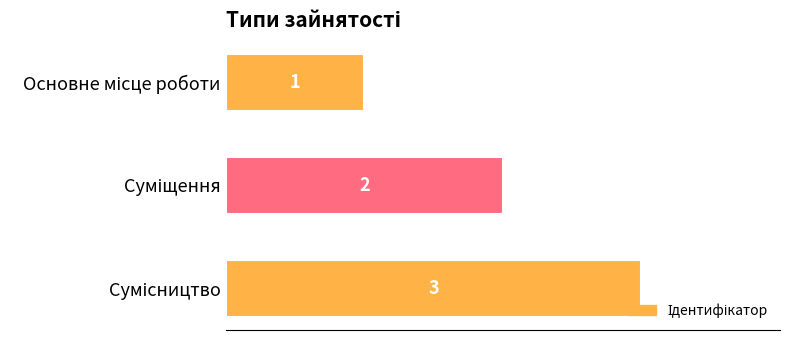

What is the sum of all values?

6